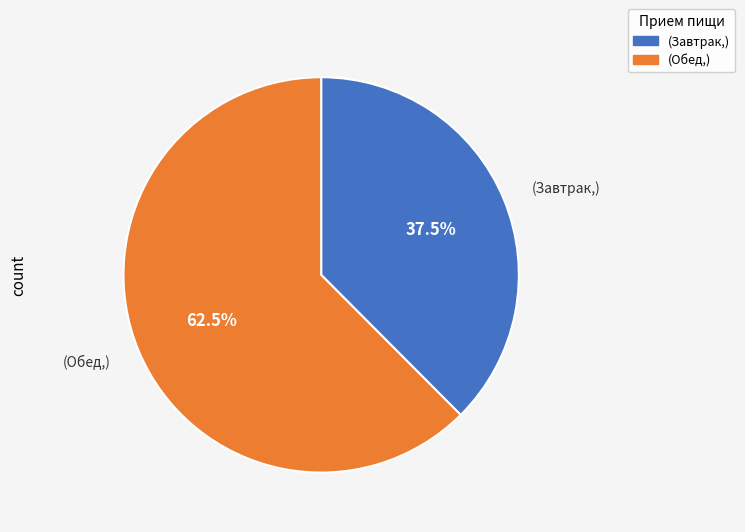

Is there a majority slice in this chart?

Yes